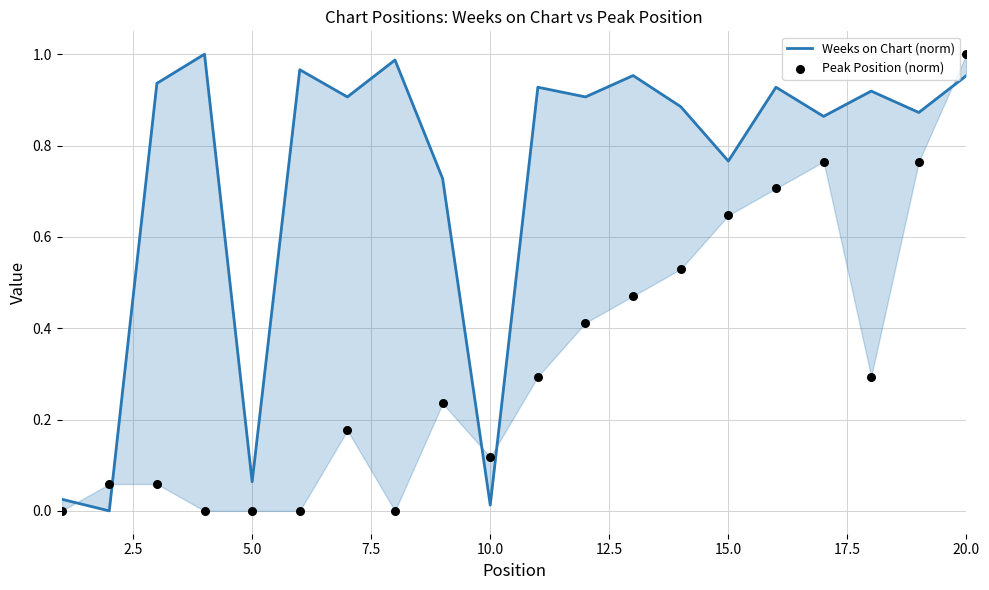

What are all the series names shown in the legend?

Weeks on Chart (norm), Peak Position (norm)